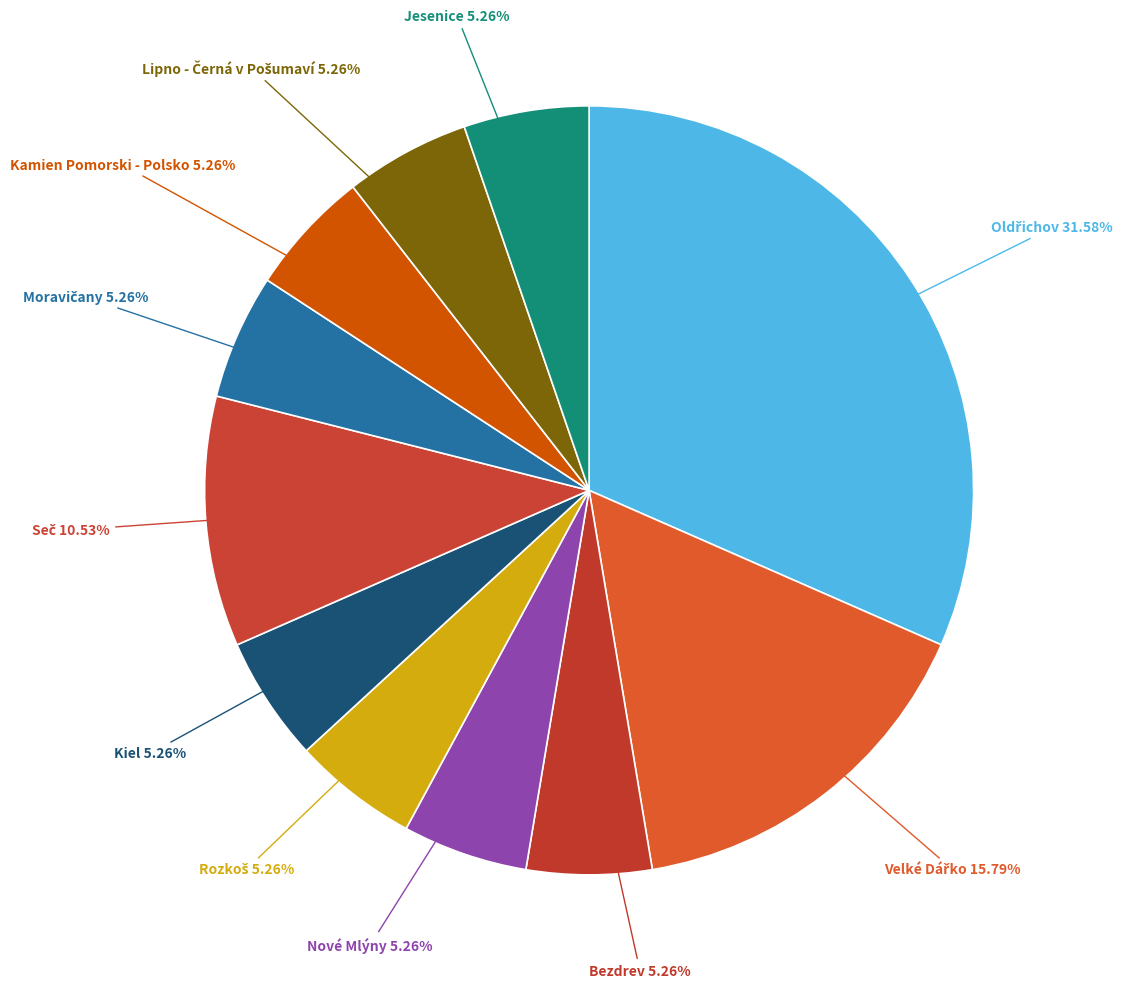

Does any single category account for the majority?

No